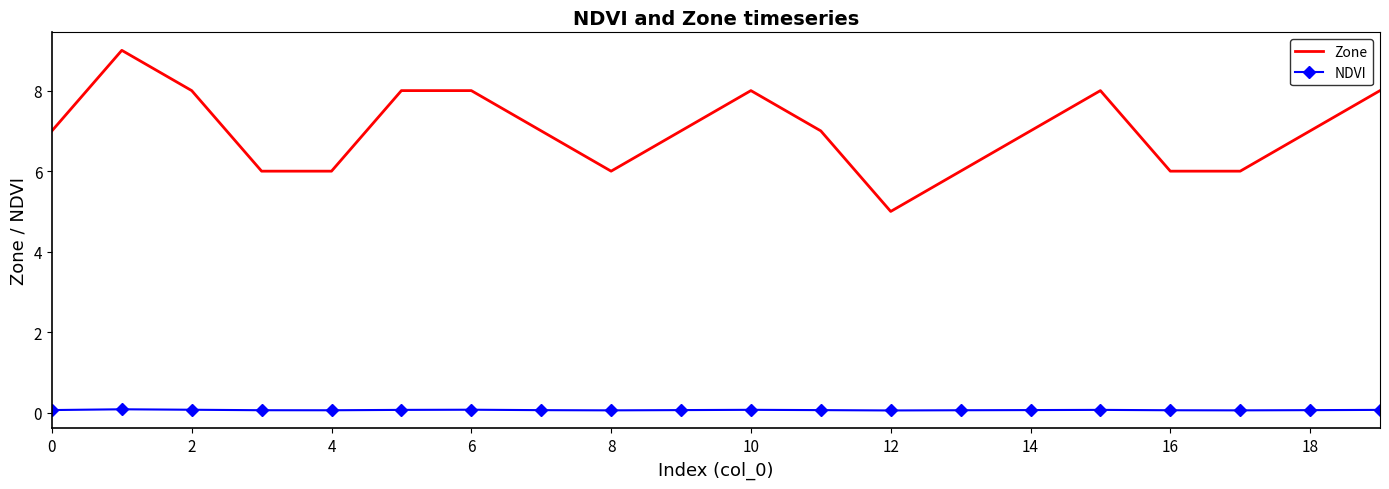

Rank the series by their average value, from highest to lowest.

Zone, NDVI